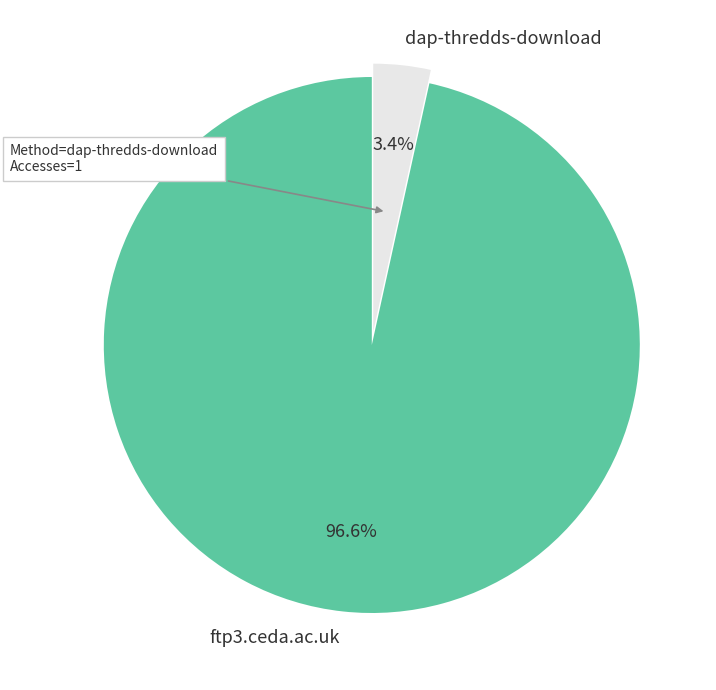

Is it true that ftp3.ceda.ac.uk is 97% of the pie?

True